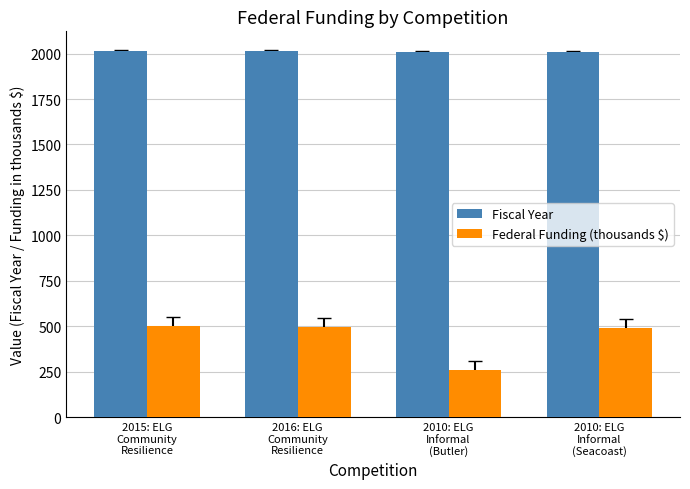

At 2010: ELG
Informal
(Butler), list the series in order from smallest to largest.

Federal Funding (thousands $), Fiscal Year